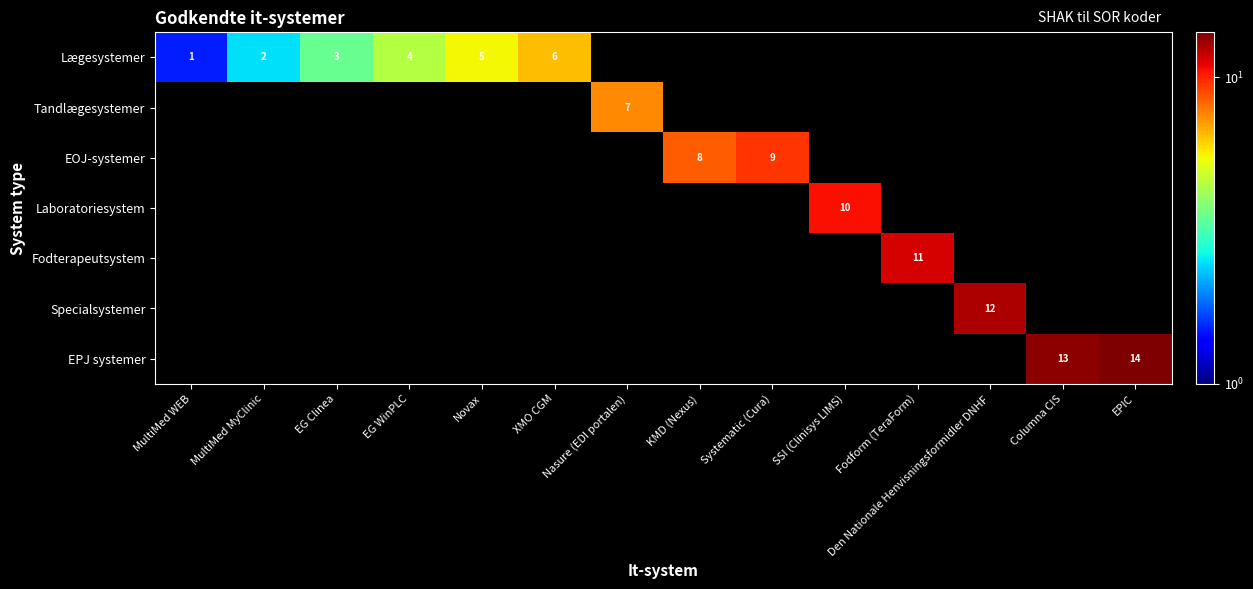

At how many categories does at least one series exceed 3?

12